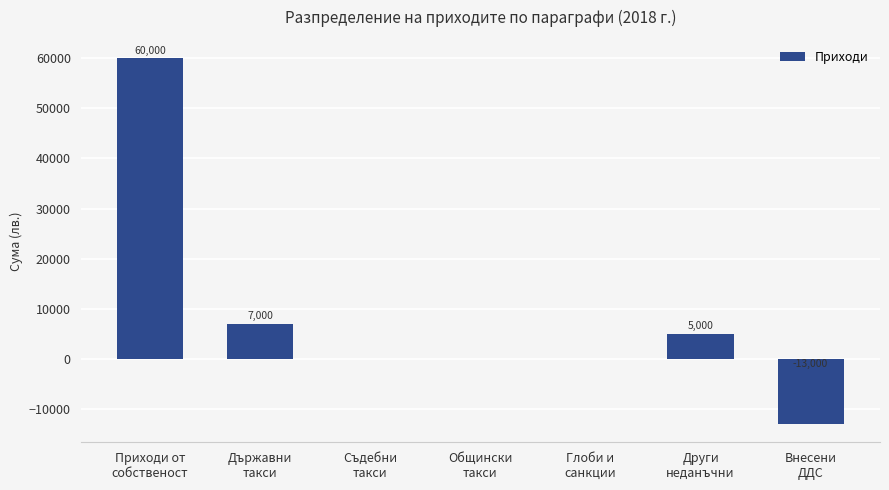

Is it true that the value at Държавни
такси is 11838?

False